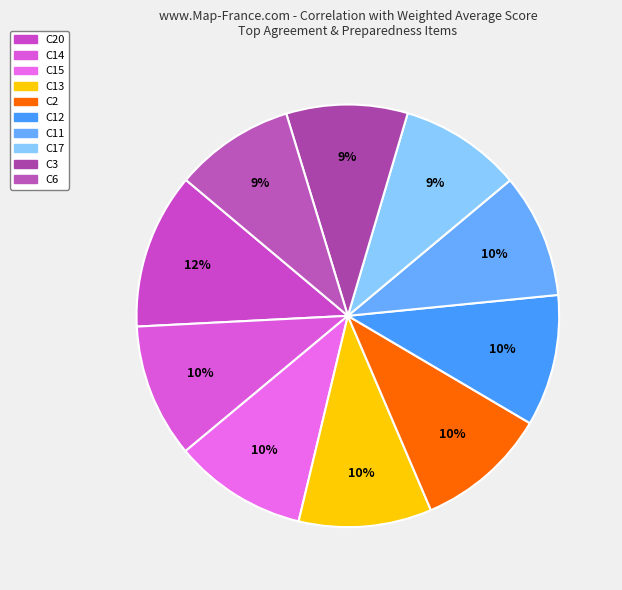

Which category has the smallest portion of the pie?

C6